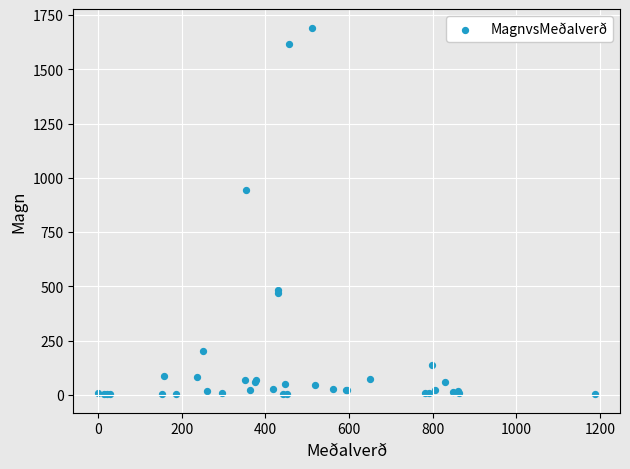

What Y value in the scatter plot is closest to 847?

942